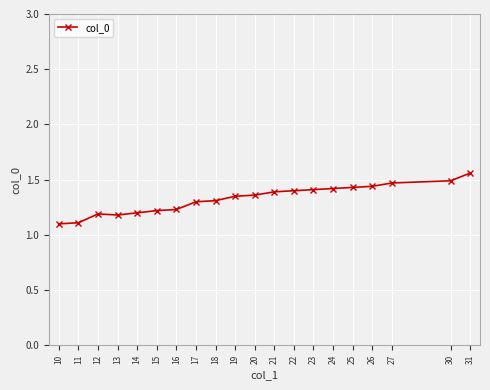

What is the difference between the second highest and second lowest values?

0.4